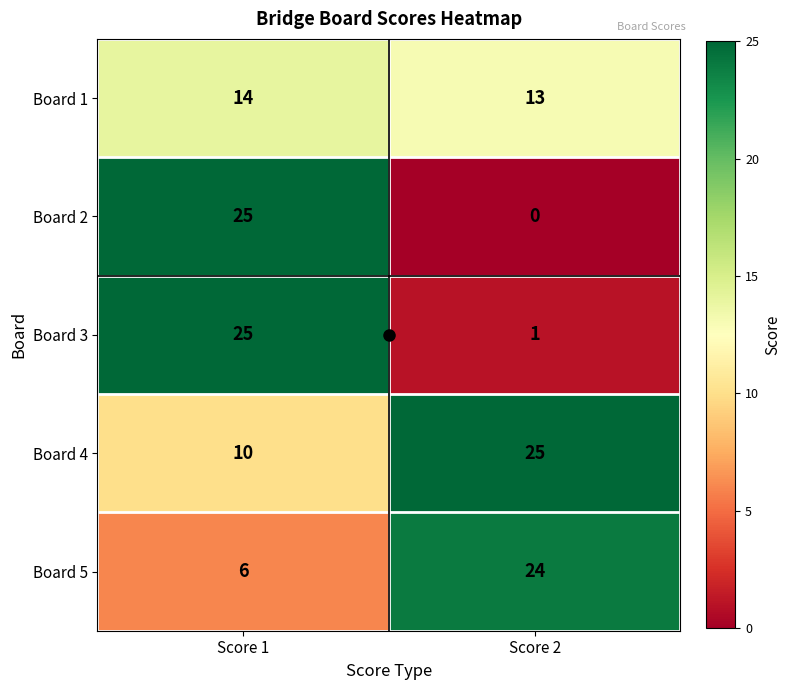

What is the total value across all series at Score 1?

80